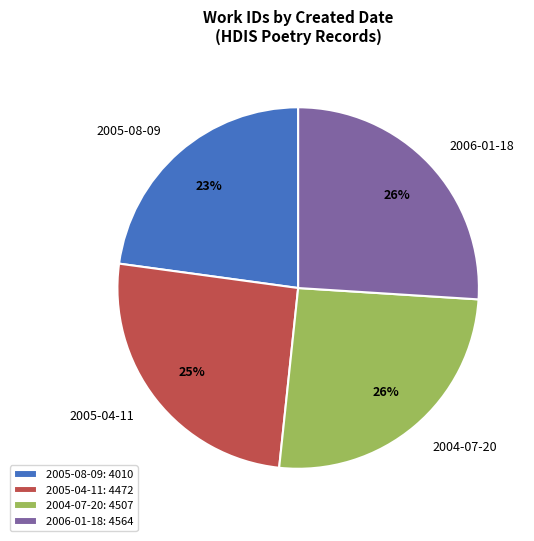

Which has a higher value, 2005-08-09 or 2004-07-20?

2004-07-20